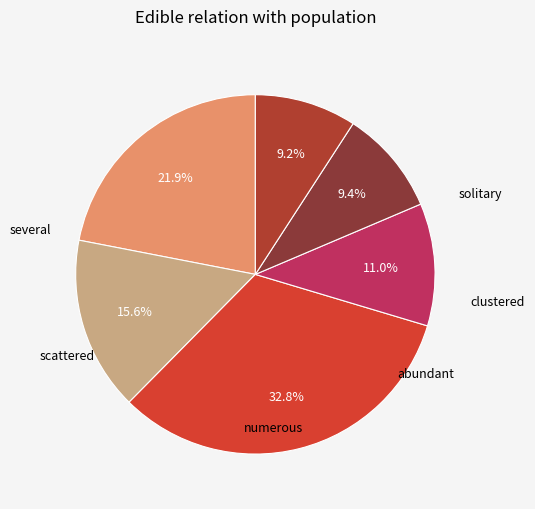

Does any single category account for the majority?

No